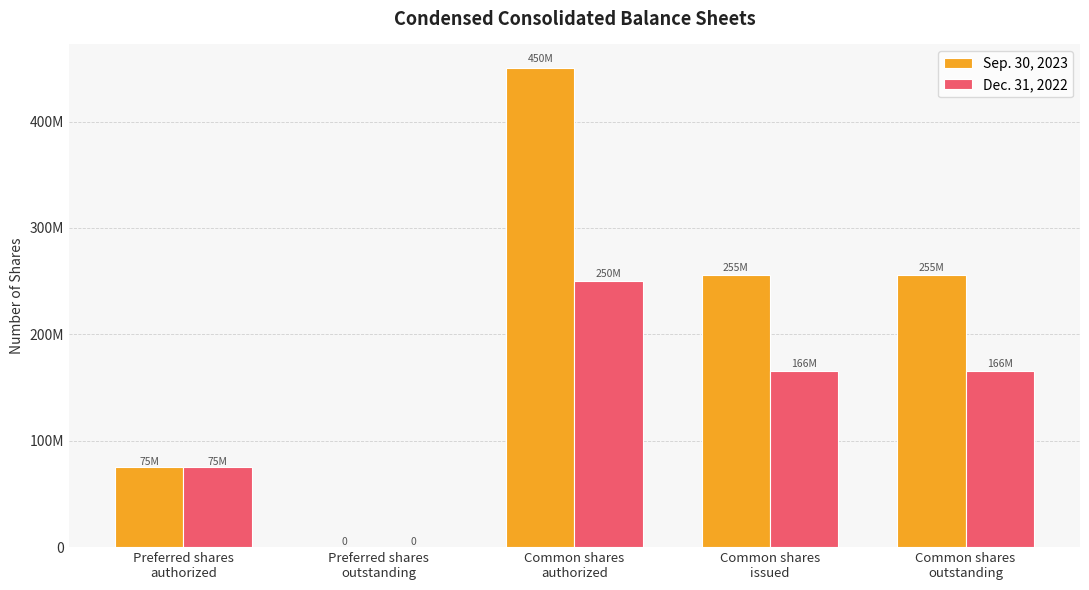

Does the chart contain stacked bars?

No